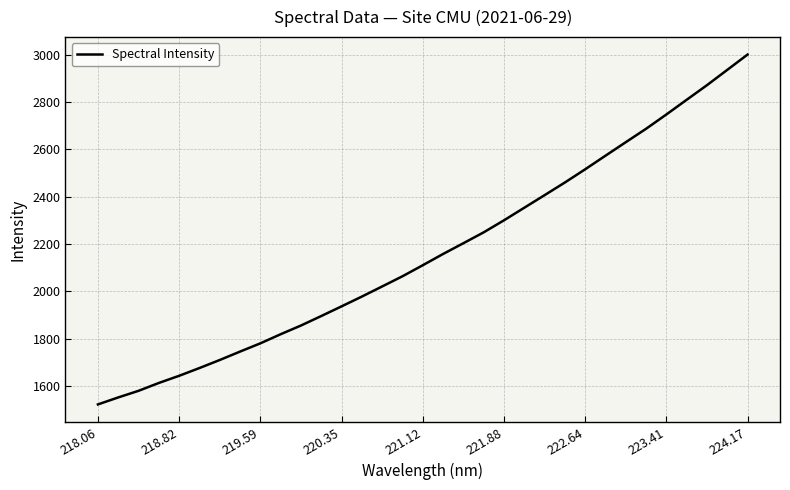

What is the maximum value shown in the chart?

3000.8